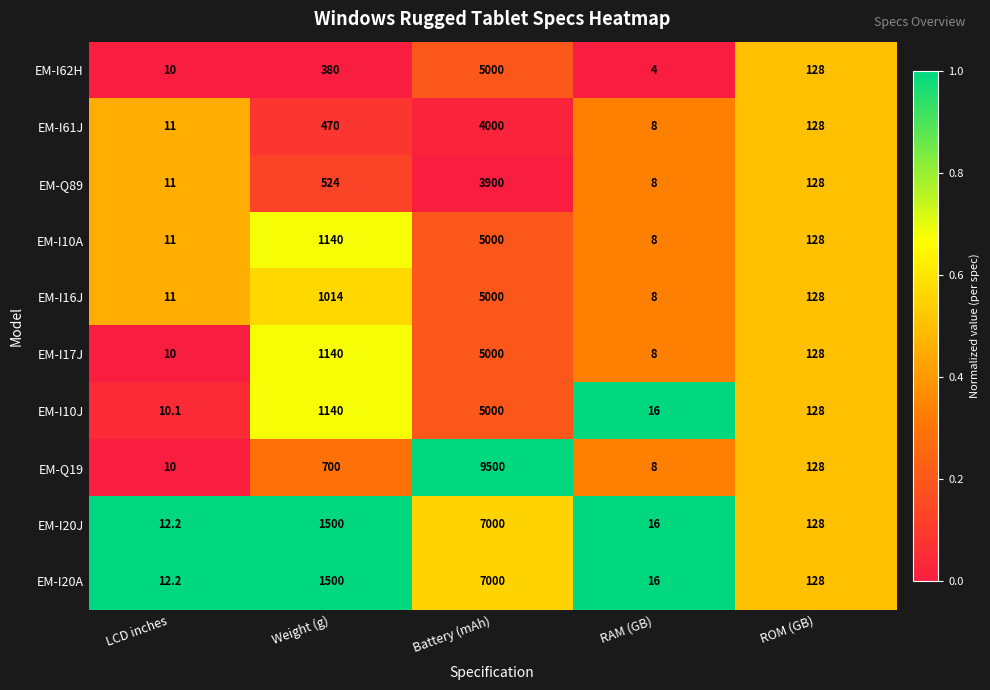

What is the spread (max minus min) of values at LCD inches?

2.2